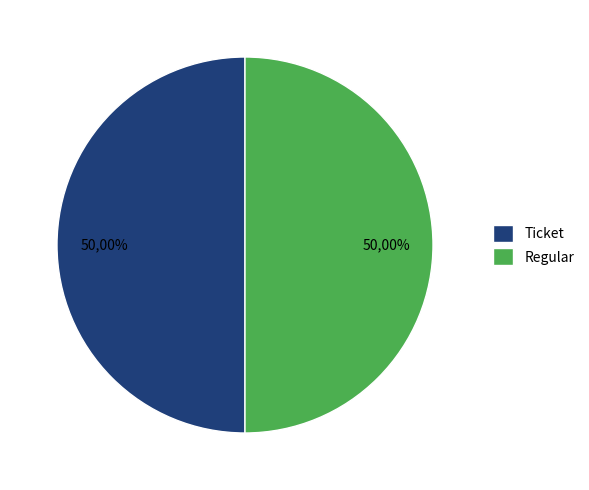

How many segments does this pie chart have?

2